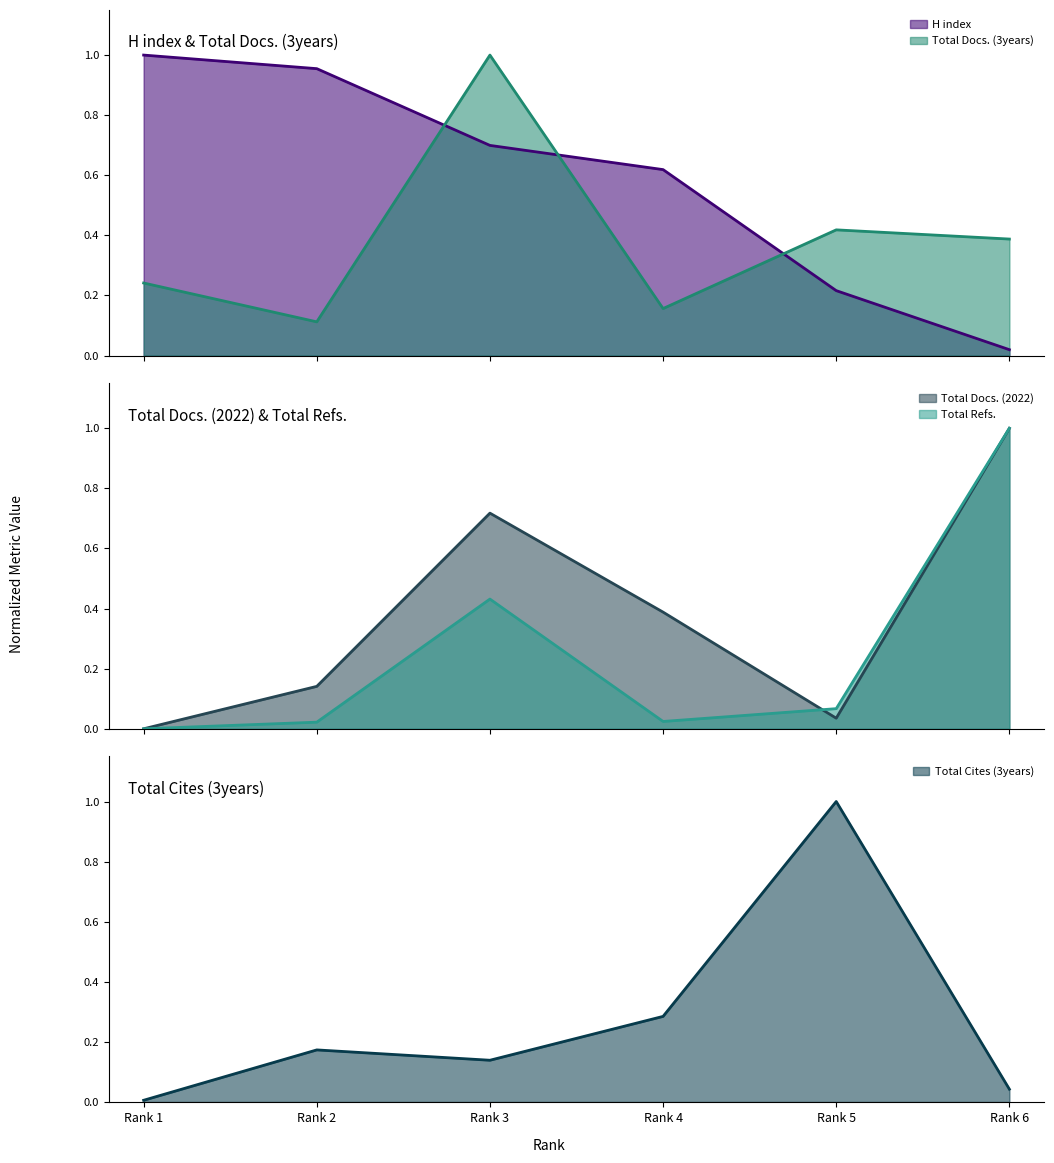

Which series ends up on top after the final intersection of Total Cites (3years) and Total Docs. (3years)?

Total Docs. (3years)